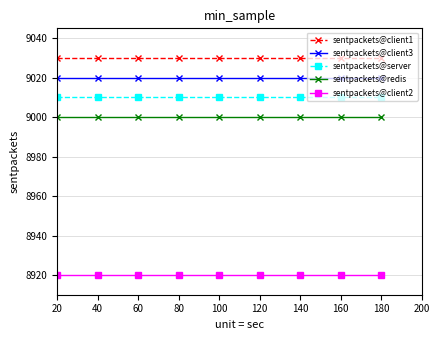

Reading left to right, what are all the values shown in this chart?

sentpackets@client1: 20=9030	40=9030	60=9030	80=9030	100=9030	120=9030	140=9030	160=9030	180=9030
sentpackets@client3: 20=9020	40=9020	60=9020	80=9020	100=9020	120=9020	140=9020	160=9020	180=9020
sentpackets@server: 20=9010	40=9010	60=9010	80=9010	100=9010	120=9010	140=9010	160=9010	180=9010
sentpackets@redis: 20=9000	40=9000	60=9000	80=9000	100=9000	120=9000	140=9000	160=9000	180=9000
sentpackets@client2: 20=8920	40=8920	60=8920	80=8920	100=8920	120=8920	140=8920	160=8920	180=8920